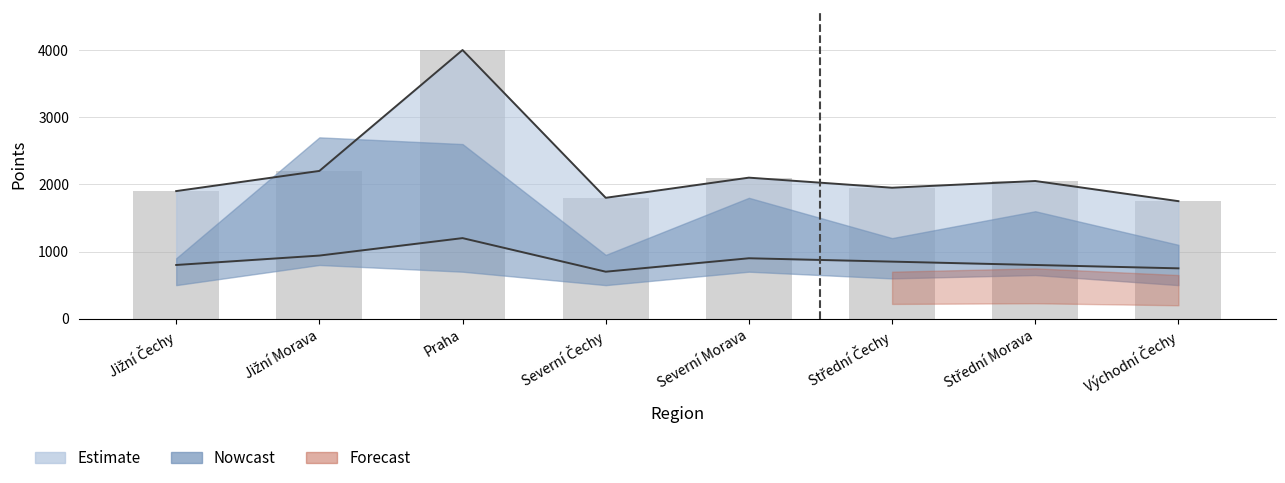

What position from the right is Praha?

6